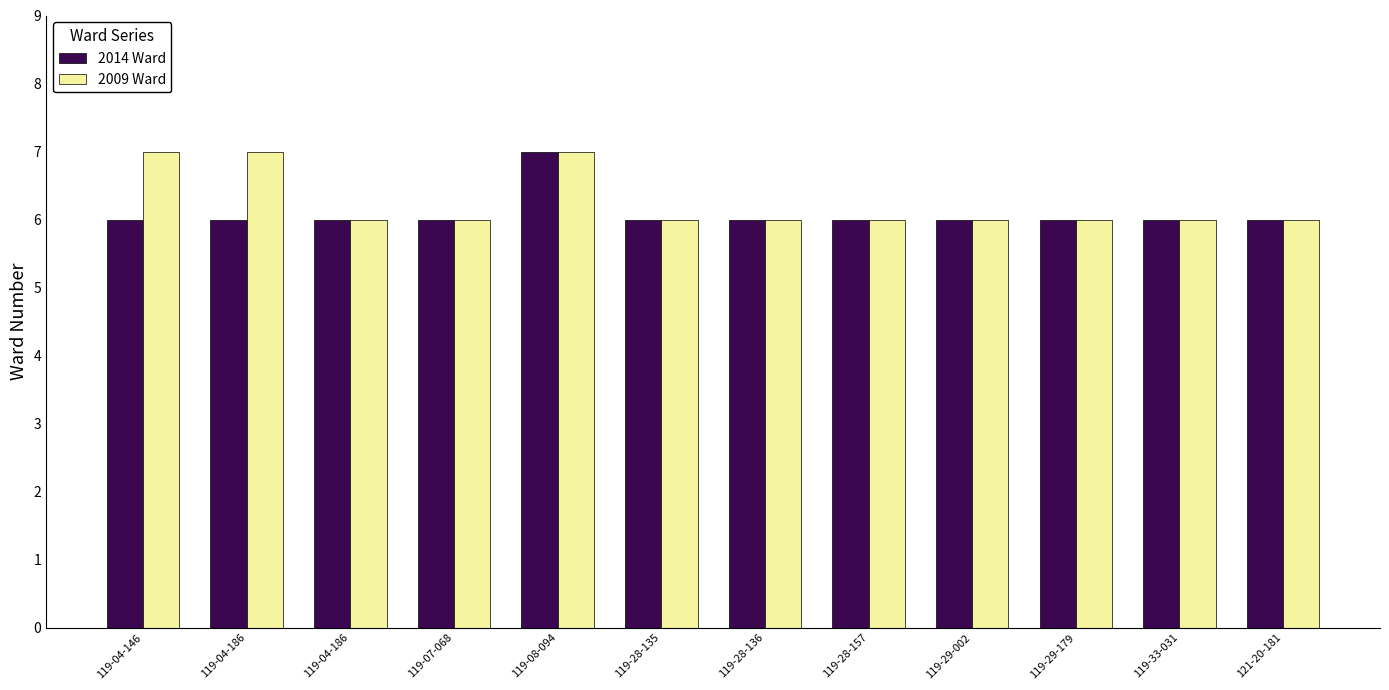

Between 119-07-068 and 119-29-179, which series saw the biggest shift?

2014 Ward